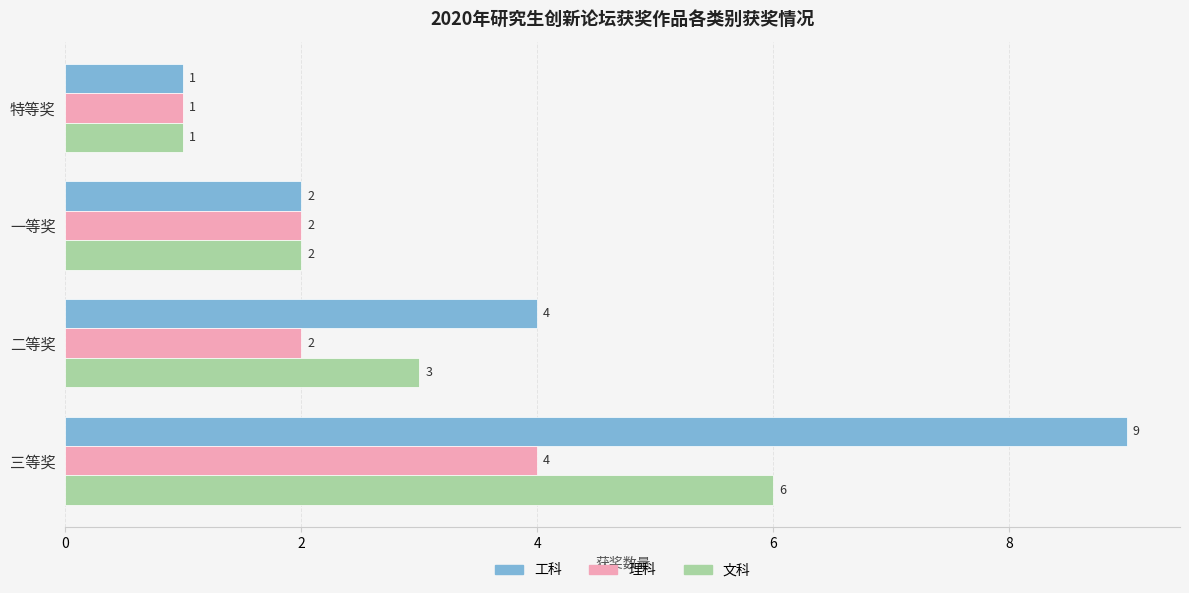

At which label is 文科 closest to 3?

二等奖